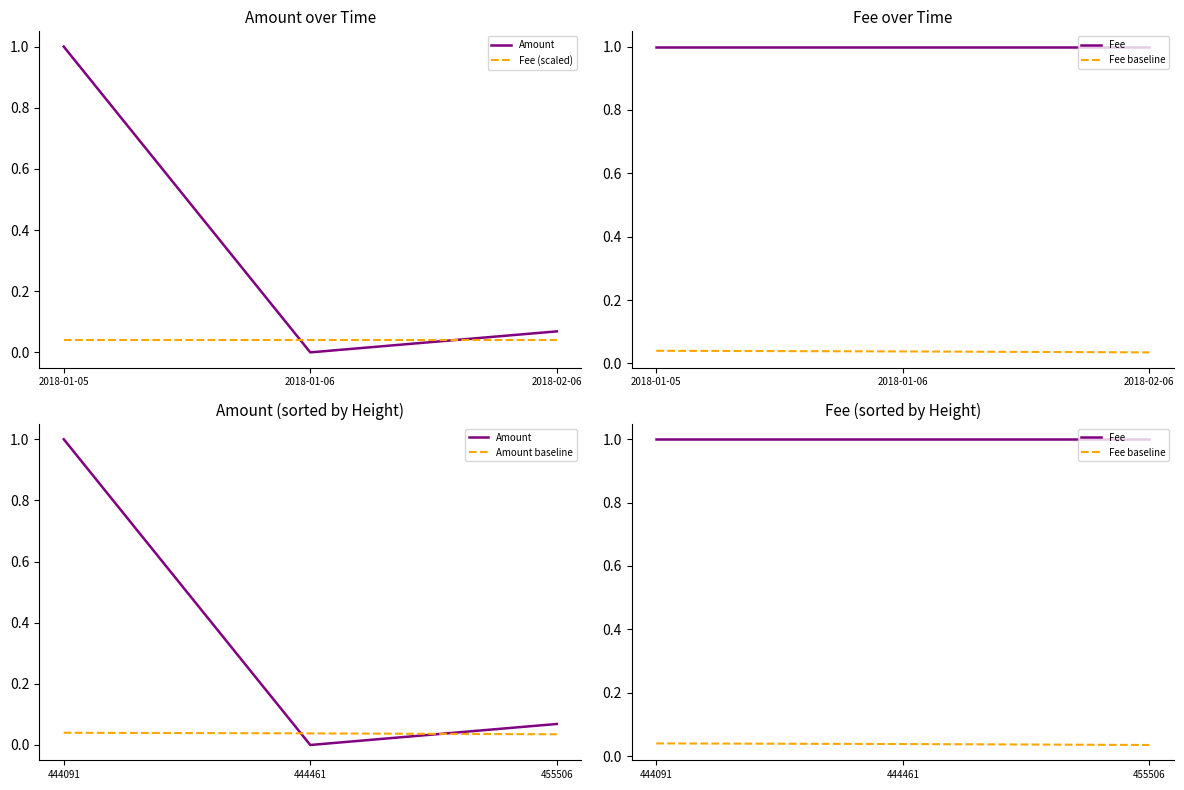

Where is Fee nearest to the value 1?

444091